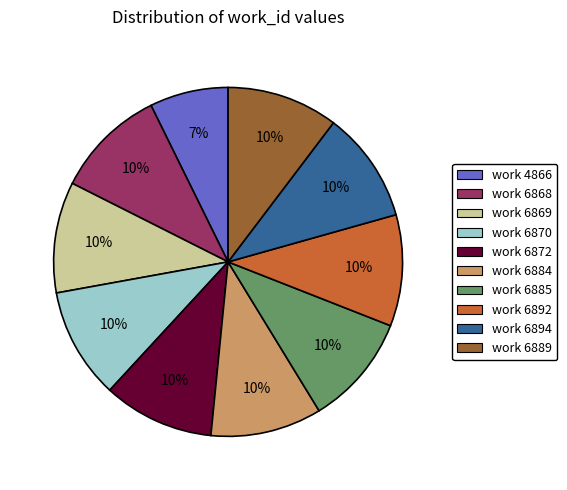

True or false: work 6872 accounts for 1% of the total.

False